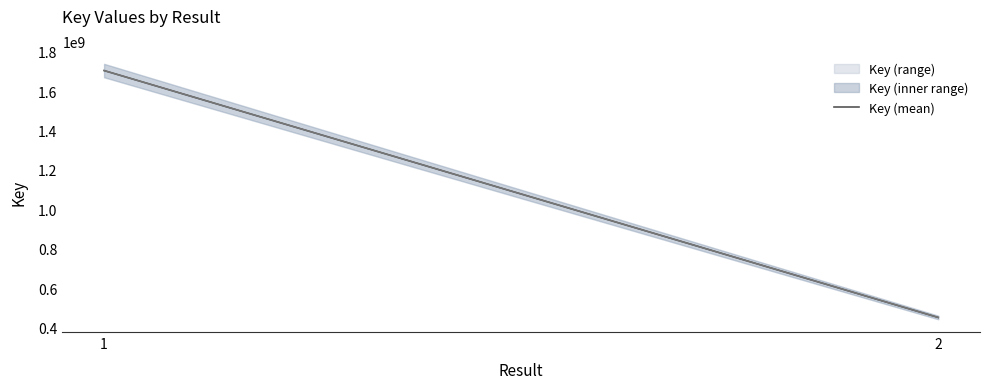

Does the chart display data point markers on the line(s)?

No